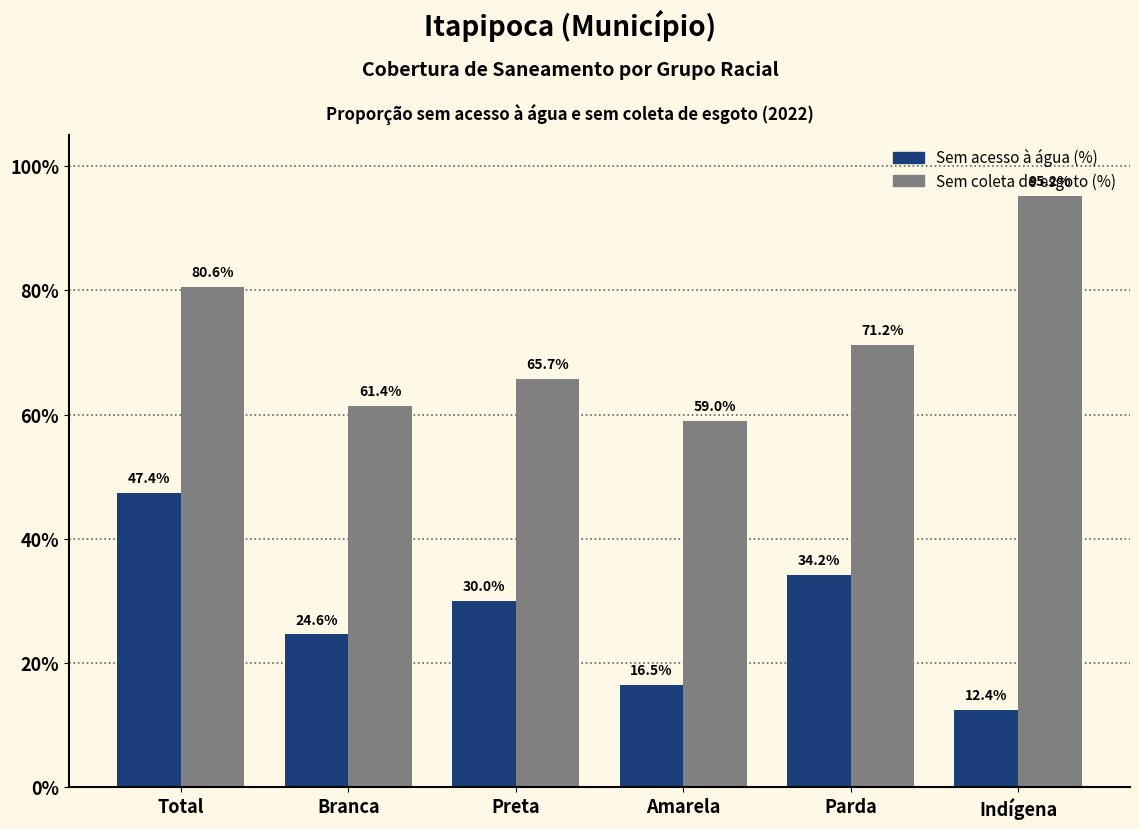

What is the label of the 1st bar from the right?

Indígena